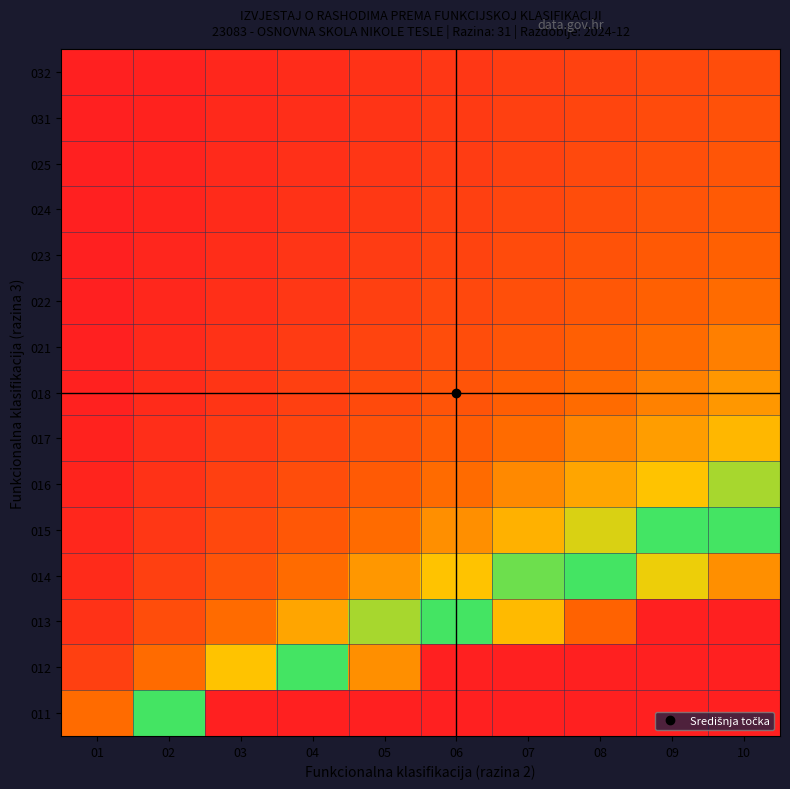

Count the number of data series in this chart.

15